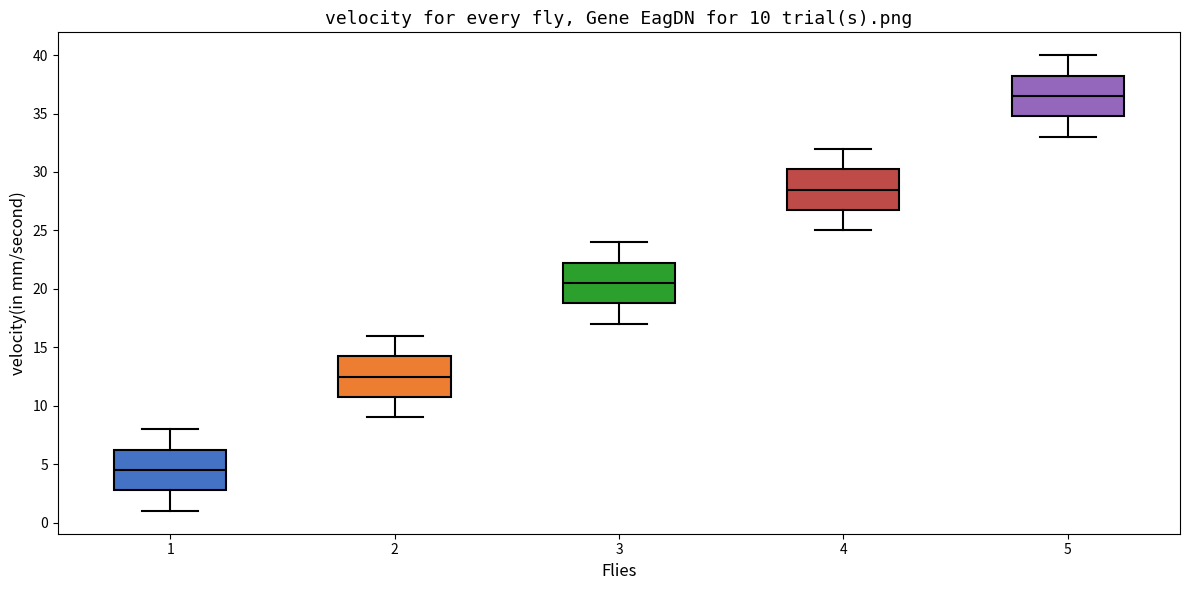

Which box's median line is the highest?

5